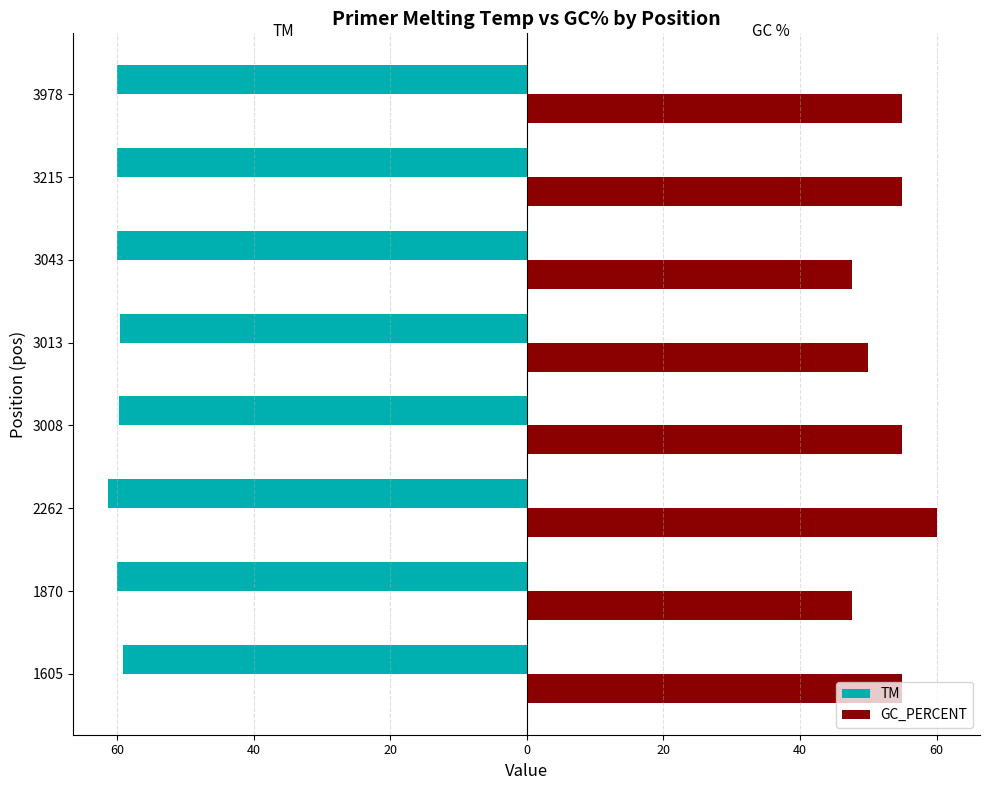

At how many categories does at least one series exceed 0?

8